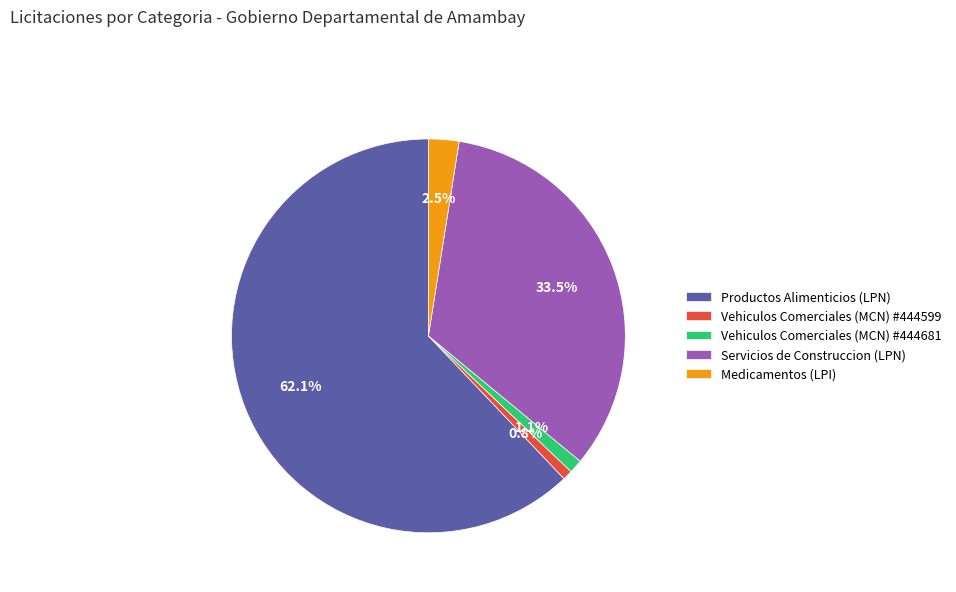

Which category has the biggest portion of the pie?

Productos Alimenticios (LPN)